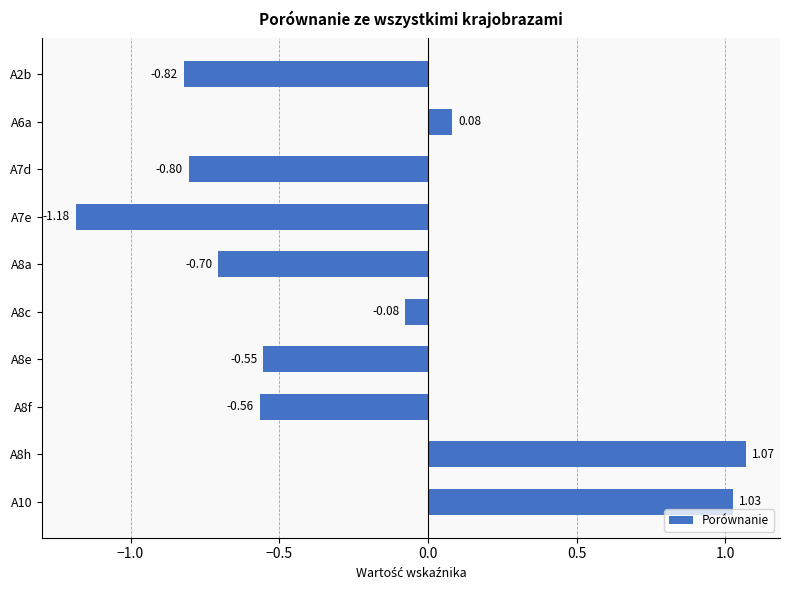

Rank the categories by value from lowest to highest.

A7e, A2b, A7d, A8a, A8f, A8e, A8c, A6a, A10, A8h